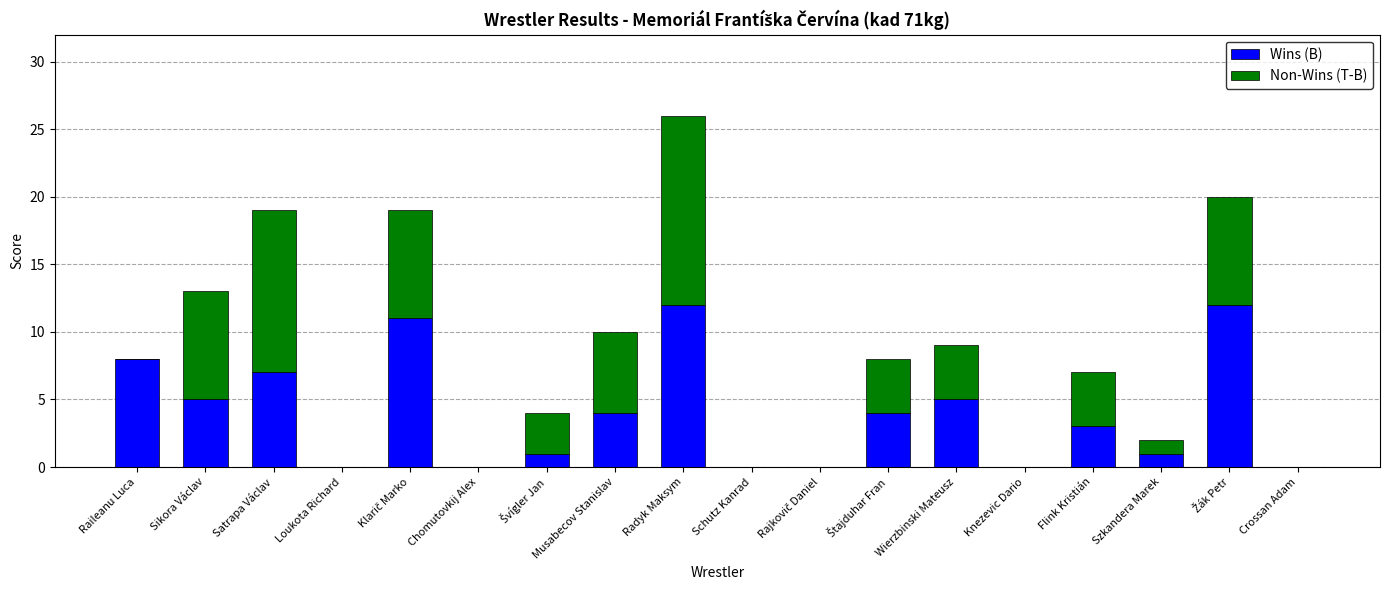

At which category is the sum across all series the highest?

Radyk Maksym